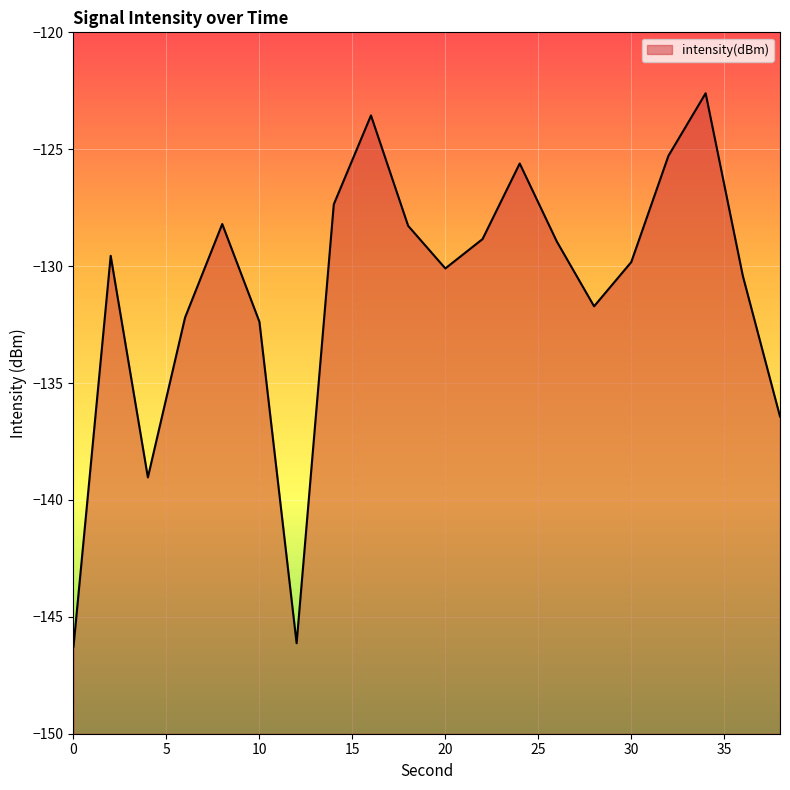

Reading left to right, what are all the values shown in this chart?

-146.3	-129.6	-139.0	-132.2	-128.2	-132.4	-146.1	-127.4	-123.6	-128.3	-130.1	-128.8	-125.6	-129.0	-131.7	-129.8	-125.3	-122.6	-130.4	-136.4